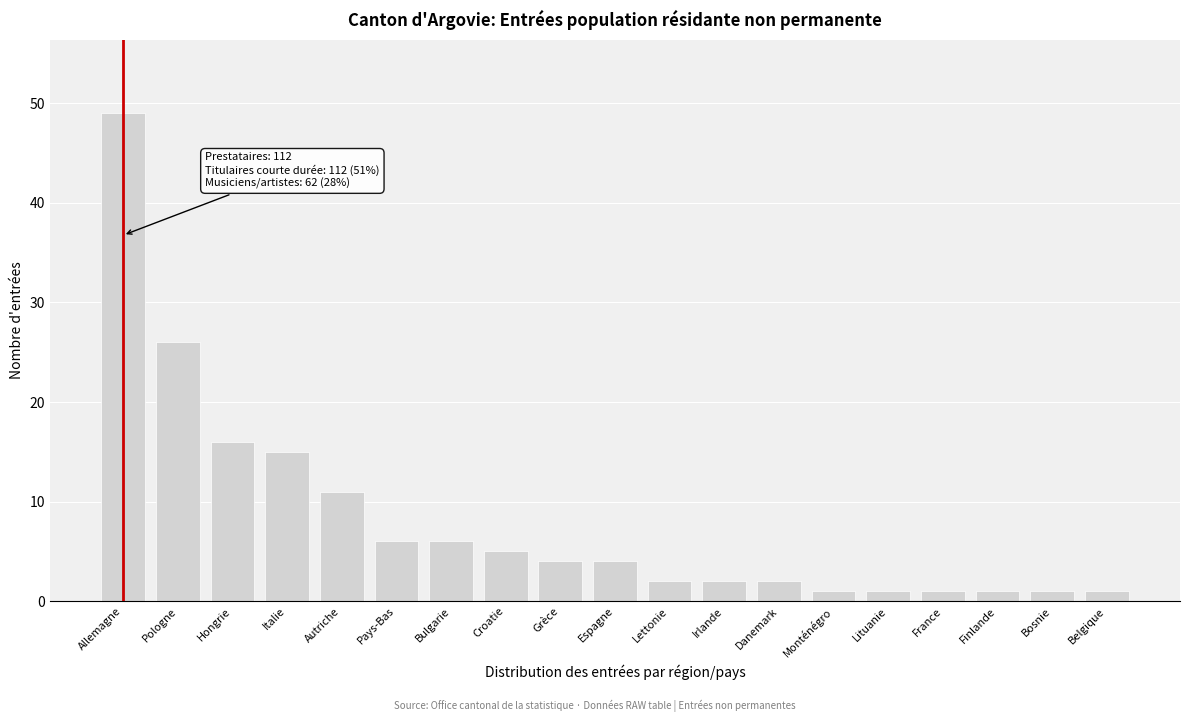

Reading right to left, extract all data points from this chart.

Belgique=1	Bosnie=1	Finlande=1	France=1	Lituanie=1	Monténégro=1	Danemark=2	Irlande=2	Lettonie=2	Espagne=4	Grèce=4	Croatie=5	Bulgarie=6	Pays-Bas=6	Autriche=11	Italie=15	Hongrie=16	Pologne=26	Allemagne=49